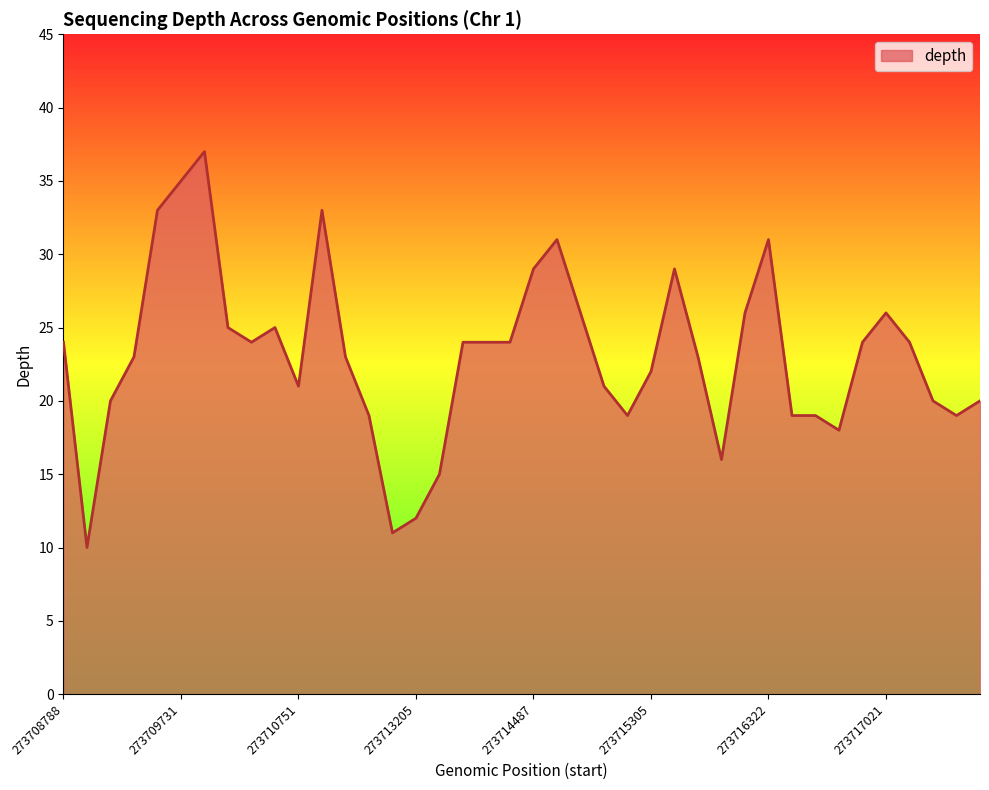

What is the maximum value shown in the chart?

37